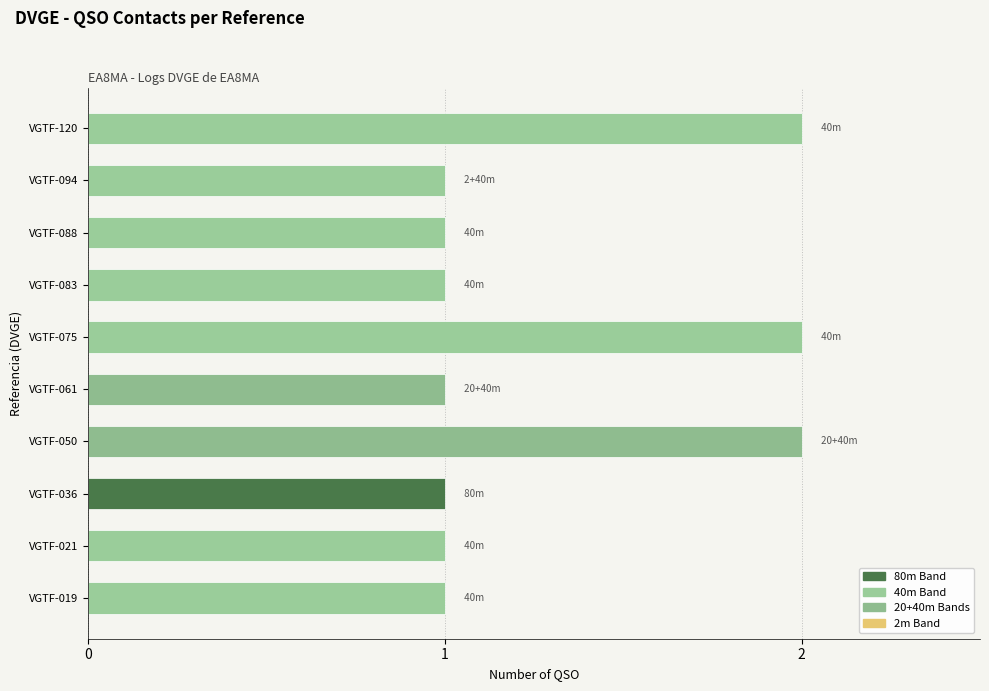

Is it true that the value at VGTF-061 is 0?

False